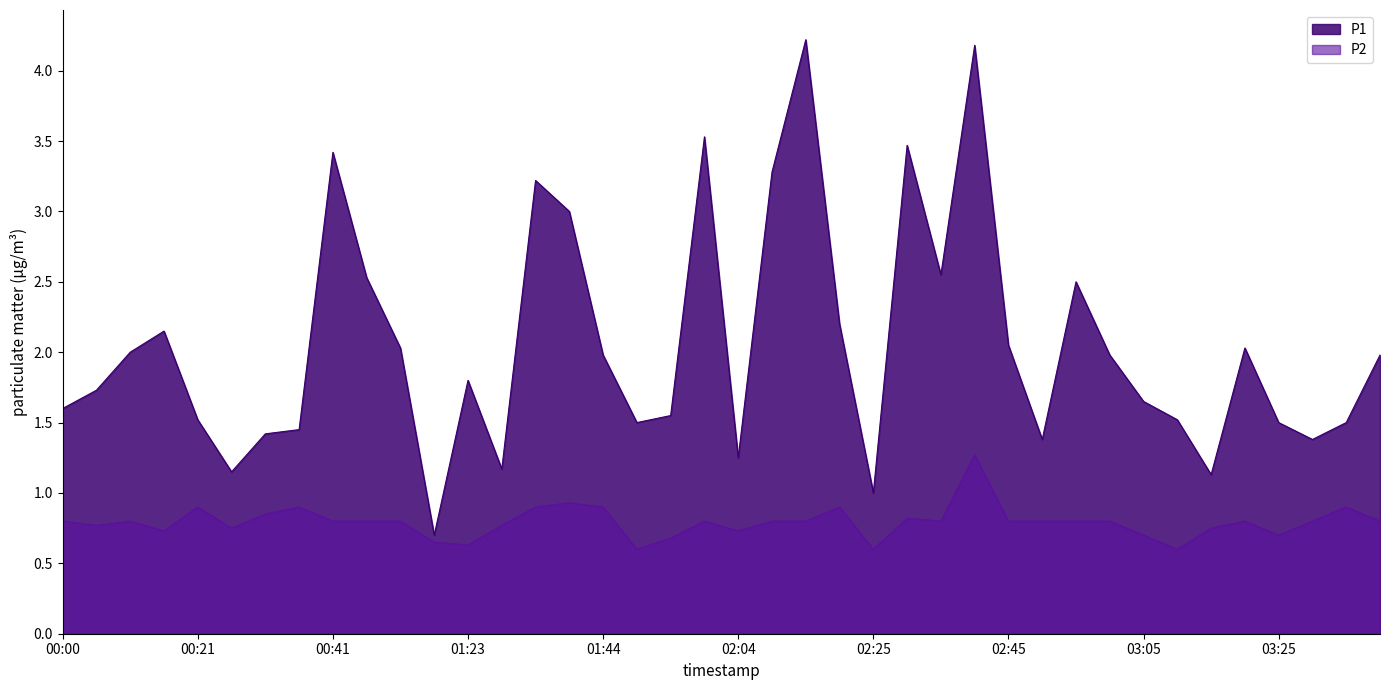

The value of P2 at 01:54 is 0.2. True or false?

False